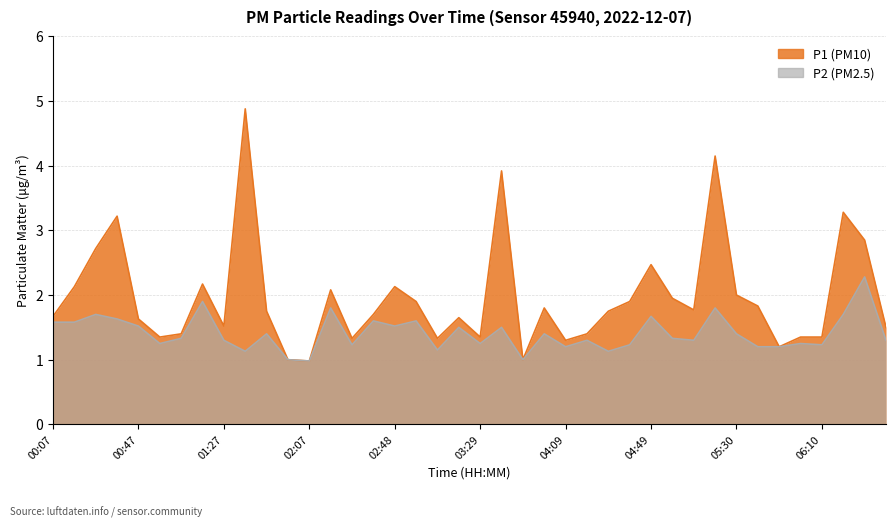

Between 00:17 and 02:58, which series saw the biggest shift?

P1